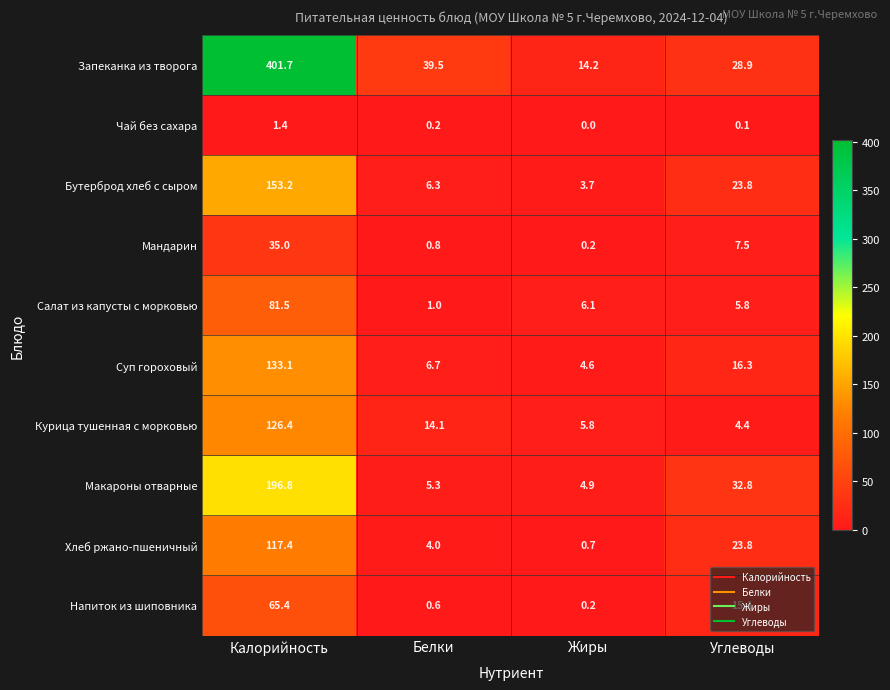

What is the difference between the maximum and minimum values in the Мандарин series?

34.8